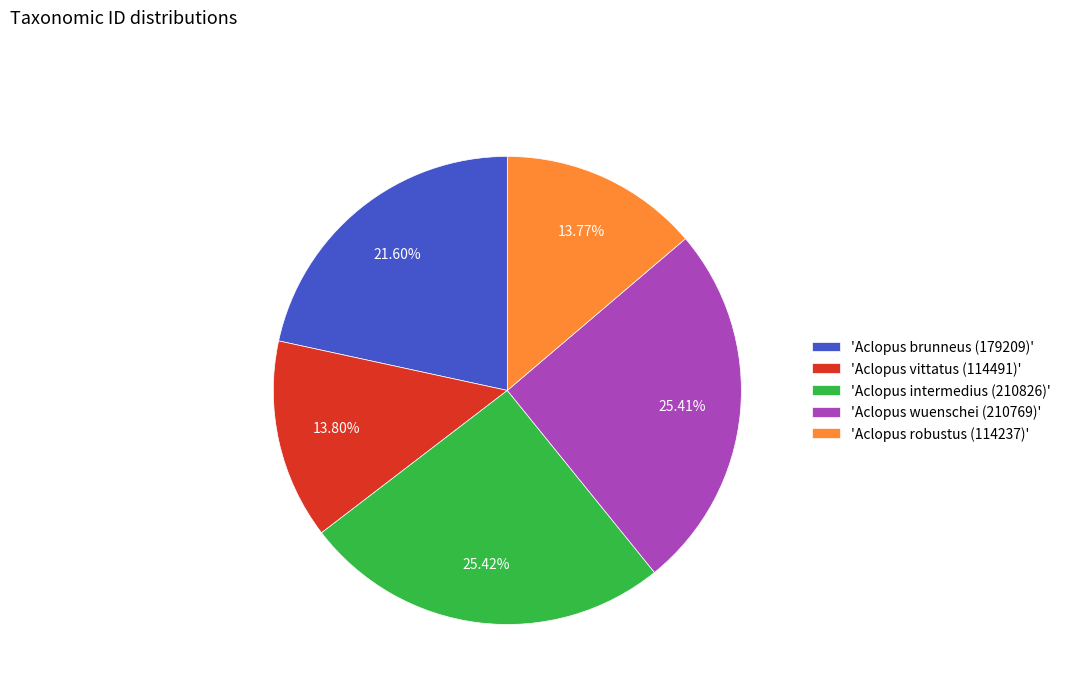

Does 'Aclopus wuenschei (210769)' account for over 50% of the chart?

No